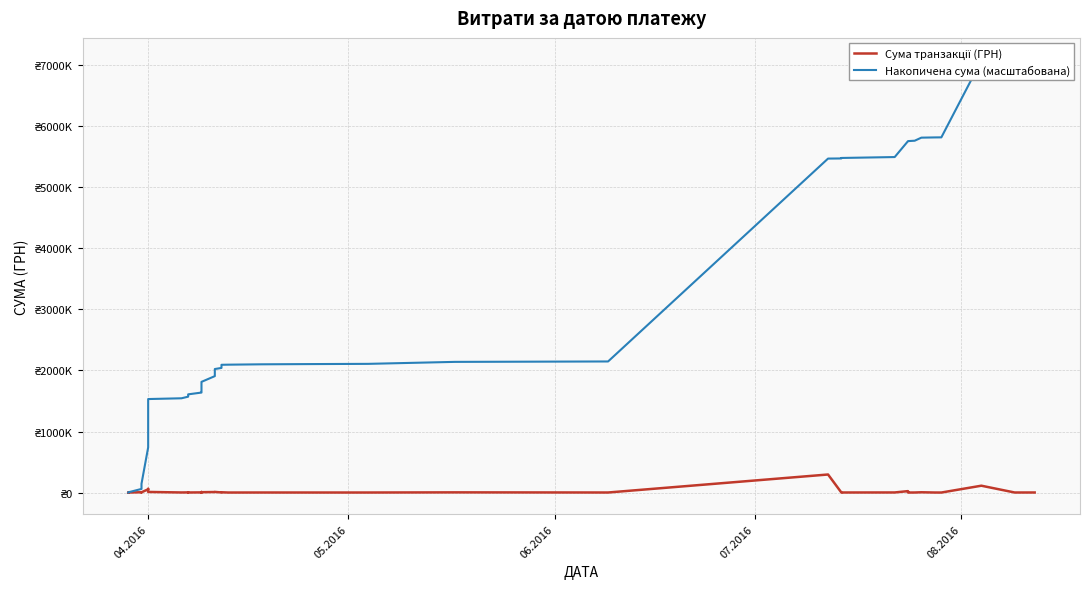

What is the difference between the second highest and second lowest values in the Сума транзакції (ГРН) series?

111892.6